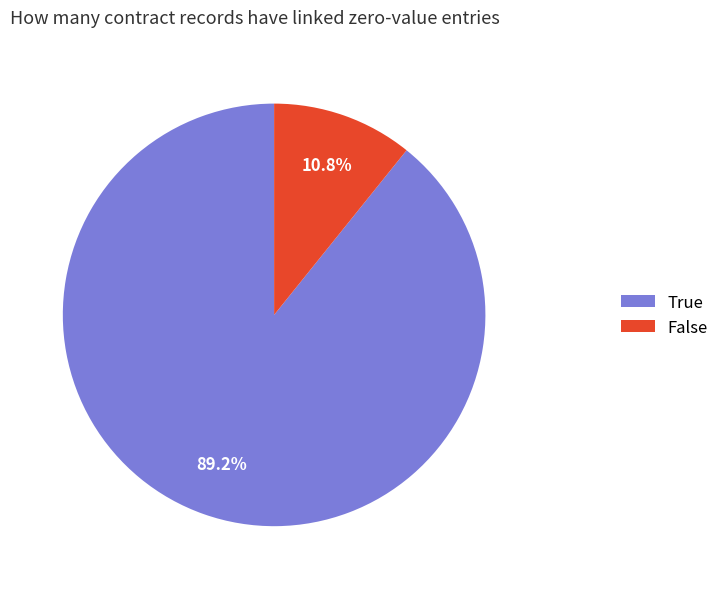

Is there any slice that represents more than half of the pie?

Yes